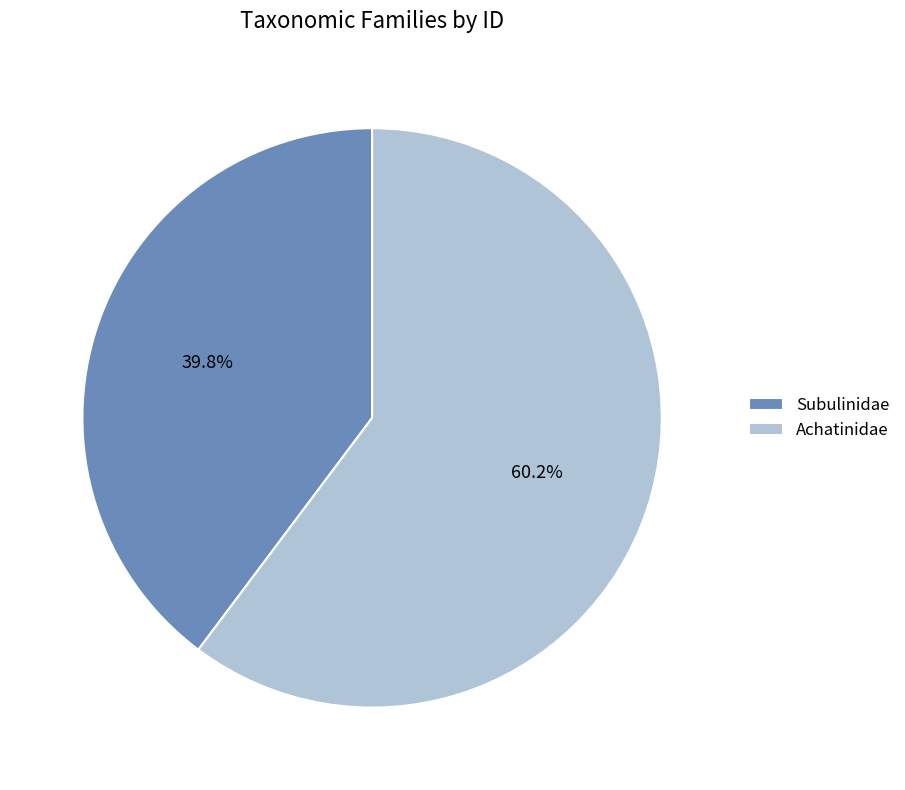

Between Subulinidae and Achatinidae, which is larger?

Achatinidae